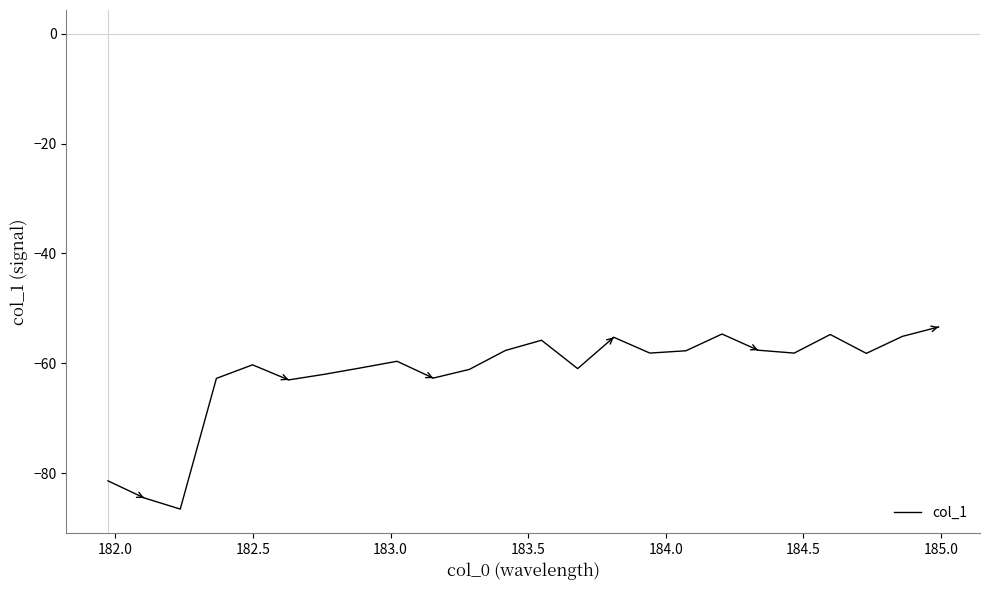

What is the smallest value displayed?

-86.5